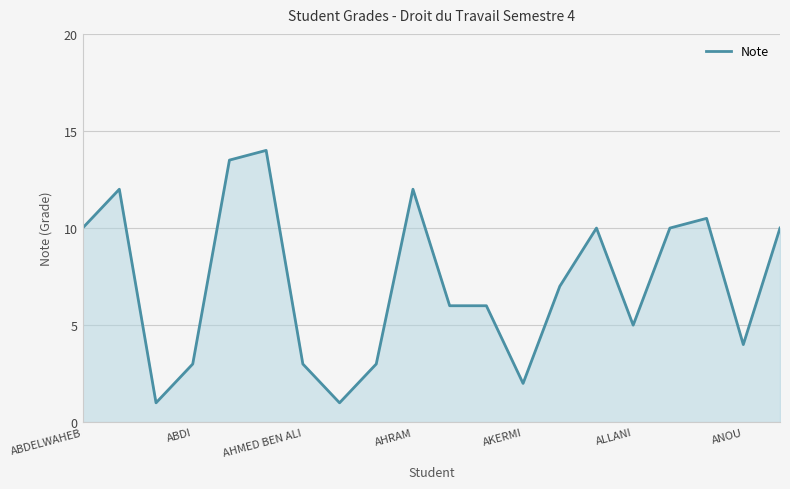

What is the maximum value shown in the chart?

14.0